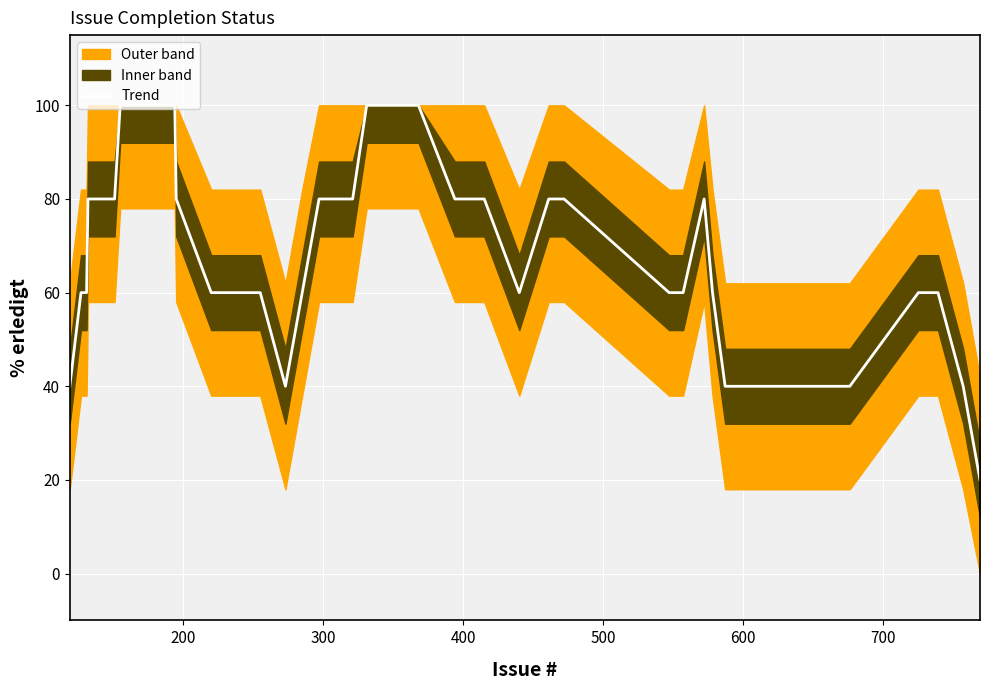

What is the value of the 4th point from the left?

80